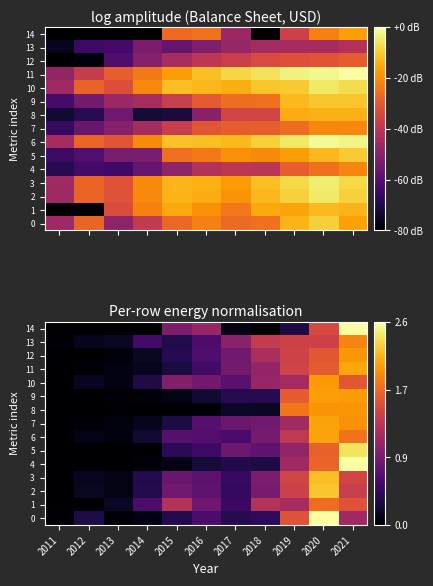

Is it true that 13 equals 0.5 at 2015?

False